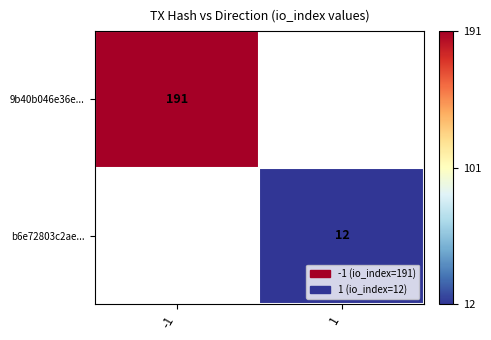

The 9b40b046e36e... series shows 191 at -1. True or false?

True